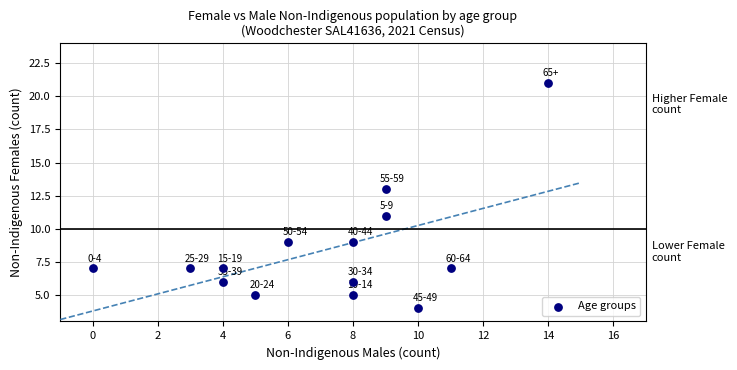

What is the range of Y values (max minus min)?

17